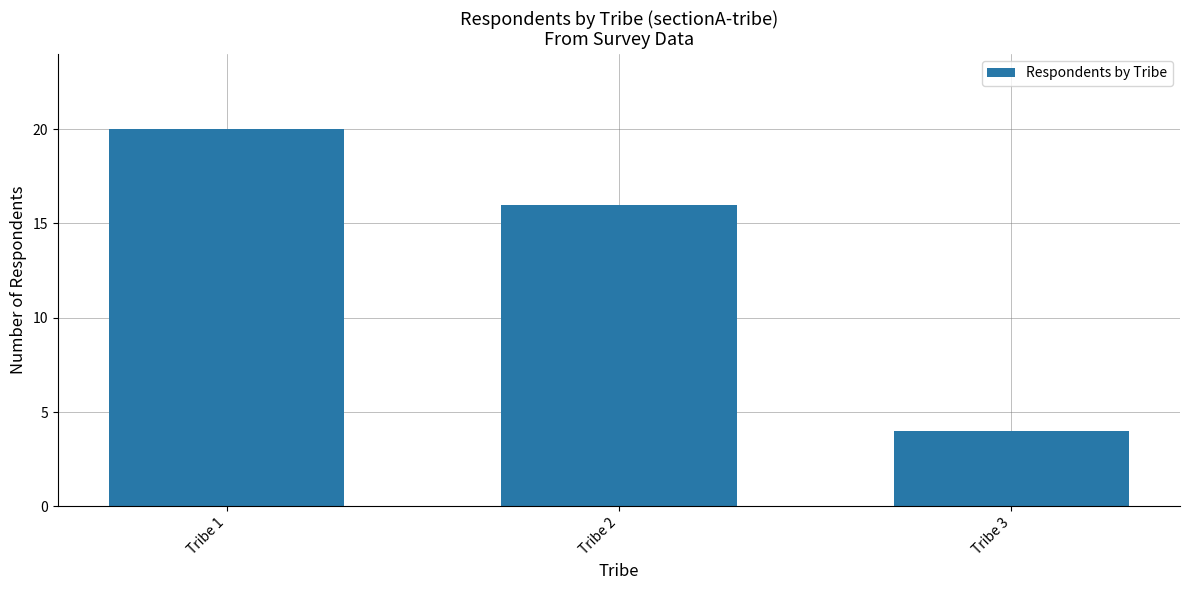

What is the change in value from Tribe 1 to Tribe 2?

-4